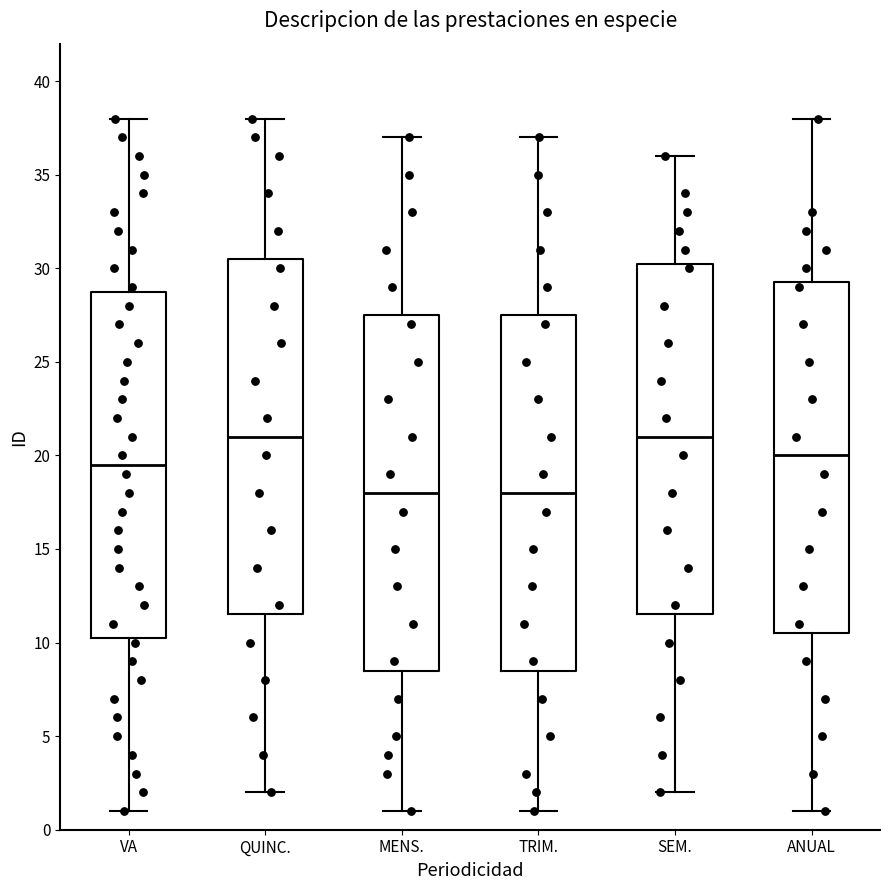

Reading left to right, transcribe this box plot: for each box, give where its median line is, the range the box spans, and where its two whiskers end, as read against the y-axis. The values are not printed on the chart, so give them approximately, as read against the axis.

VA: median 19.5, box 10.5 to 29.0, whiskers 1.0 to 38.0
QUINC.: median 21.0, box 11.5 to 30.5, whiskers 2.0 to 38.0
MENS.: median 18.0, box 8.5 to 27.5, whiskers 1.0 to 37.0
TRIM.: median 18.0, box 8.5 to 27.5, whiskers 1.0 to 37.0
SEM.: median 21.0, box 11.5 to 30.5, whiskers 2.0 to 36.0
ANUAL: median 20.0, box 10.5 to 29.5, whiskers 1.0 to 38.0